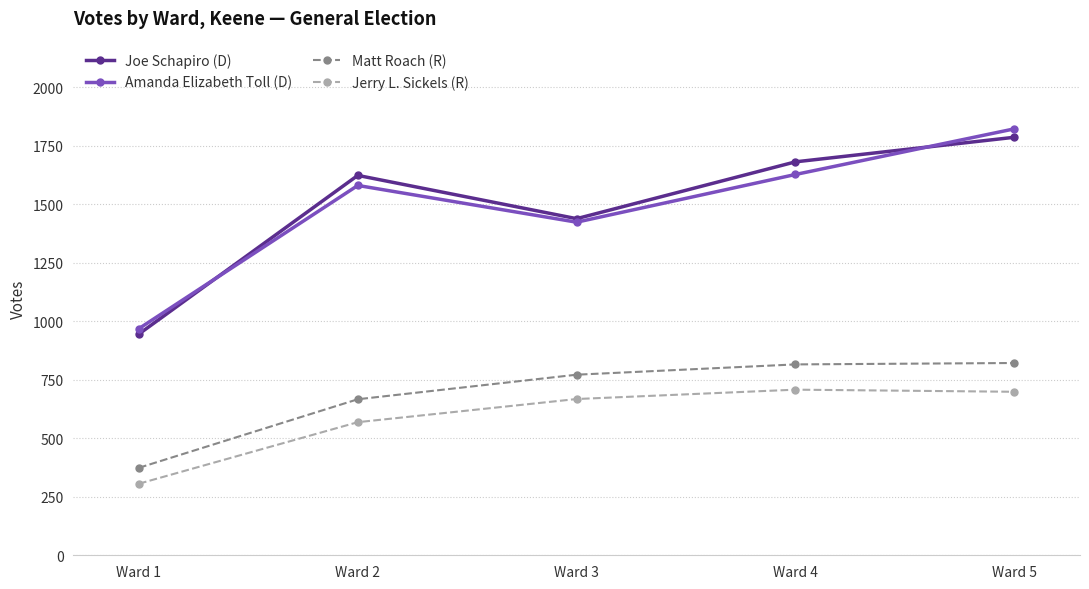

What are all the series names shown in the legend?

Joe Schapiro (D), Amanda Elizabeth Toll (D), Matt Roach (R), Jerry L. Sickels (R)